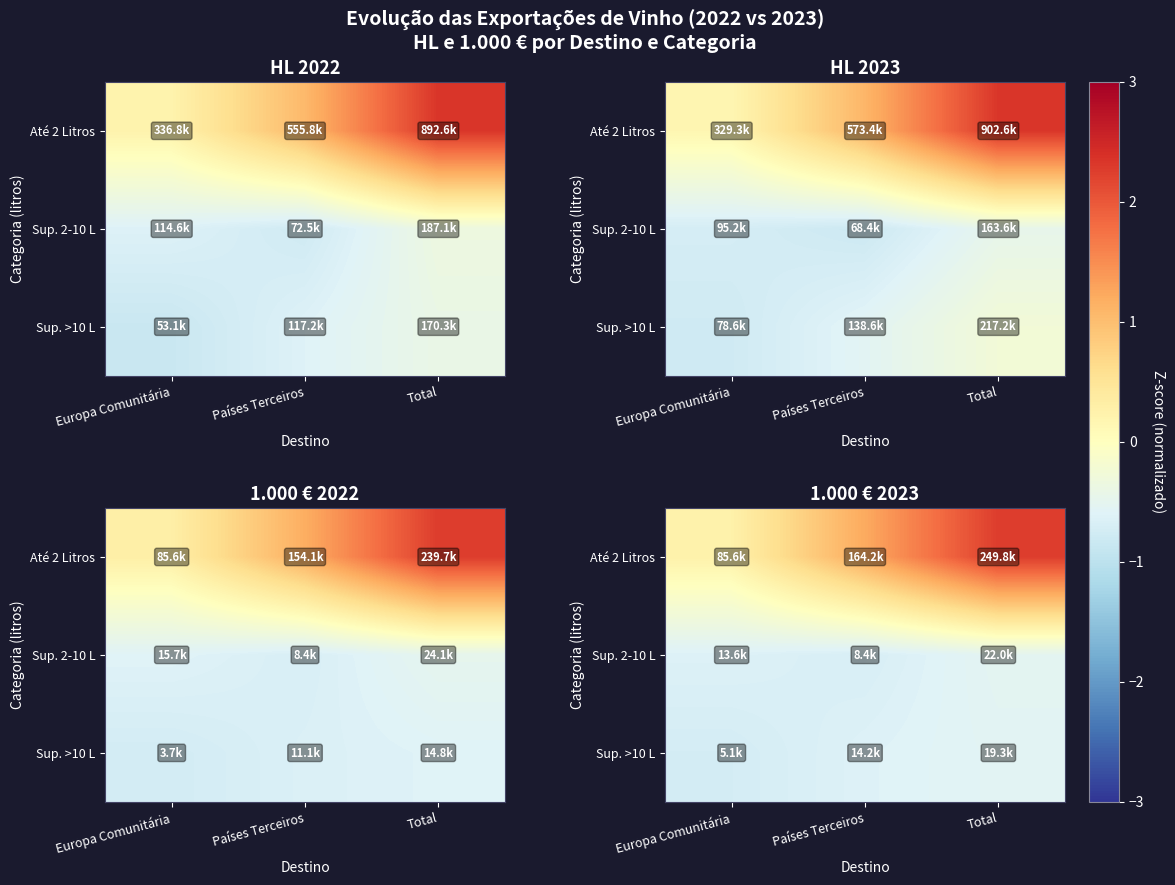

Which series changed the most between Europa Comunitária and Países Terceiros?

Até 2 Litros